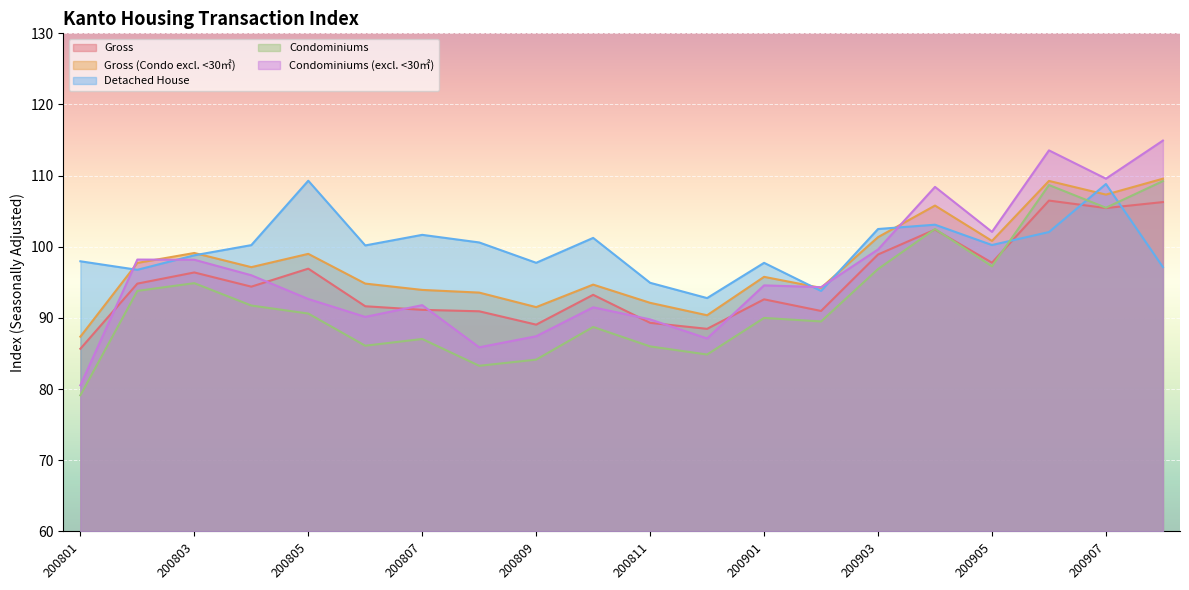

What is the smallest value displayed?

79.1